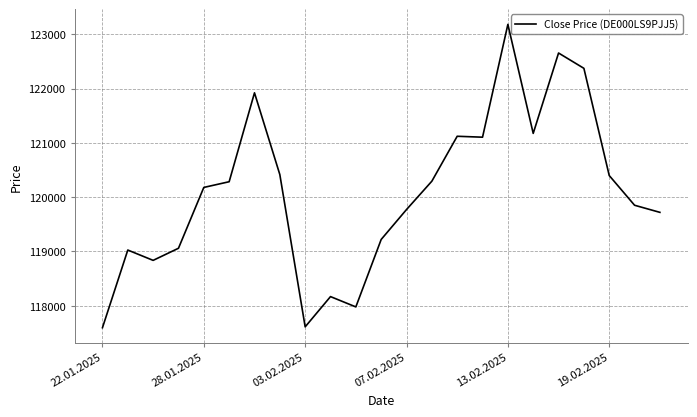

What is the sum of all values?

2761939